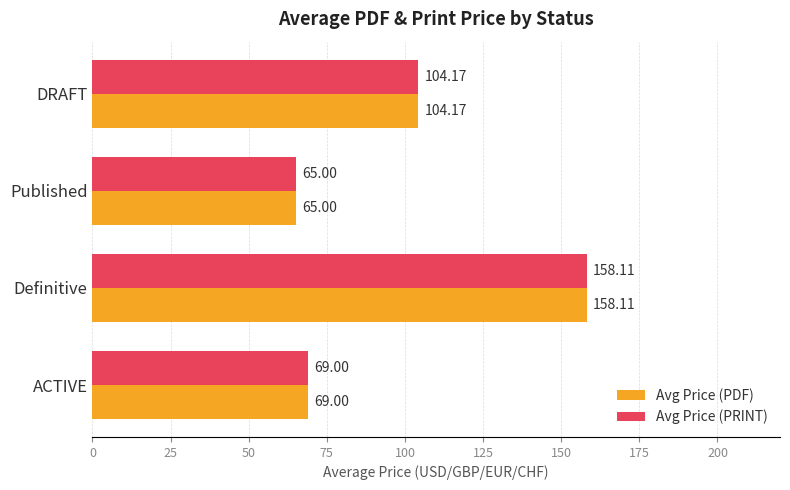

List the labels in order of Avg Price (PDF) value, largest first.

Definitive, DRAFT, ACTIVE, Published